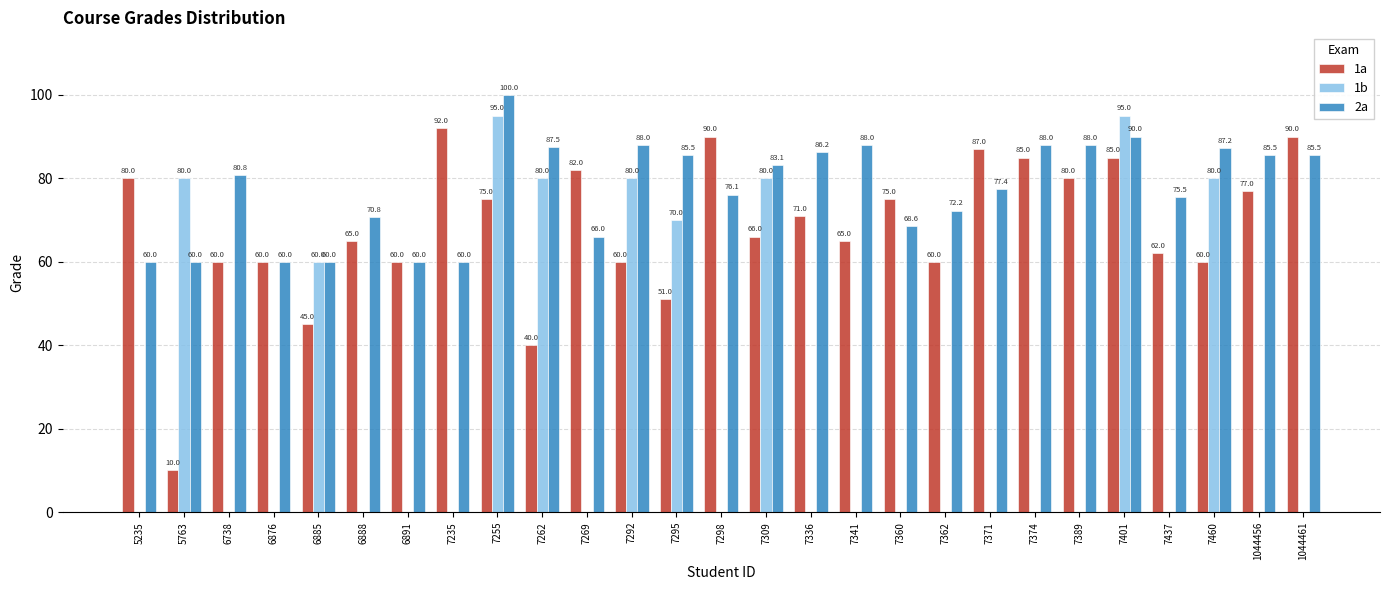

What is the maximum value for 2a?

100.0